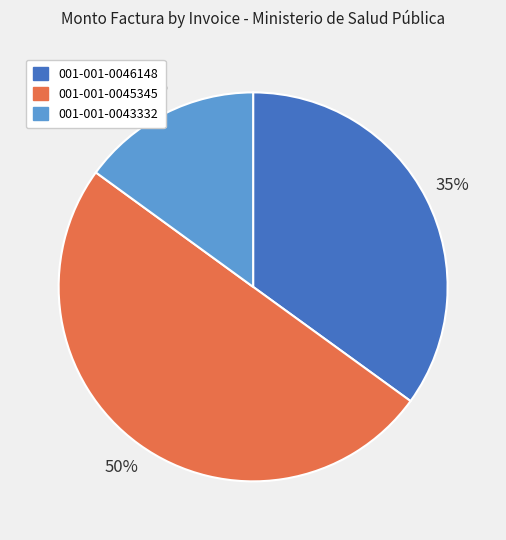

Combined, do 001-001-0046148 and 001-001-0045345 account for over 50%?

Yes